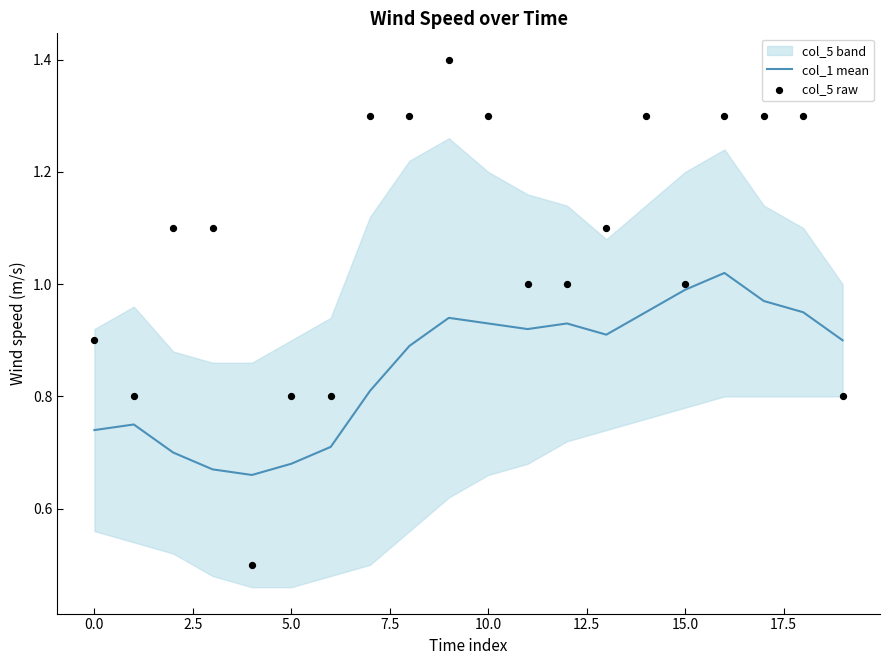

Which series reaches the maximum Y coordinate?

col_5 raw